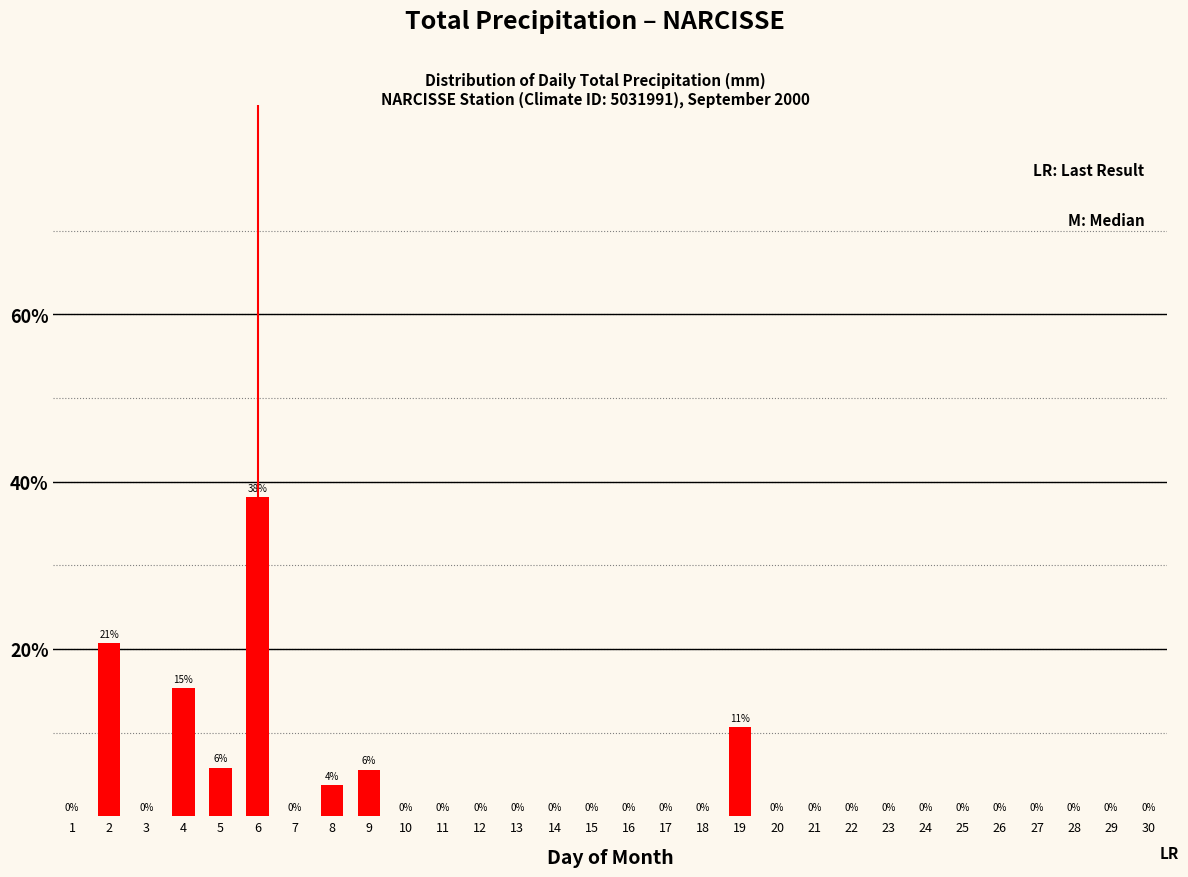

Are the bars horizontal?

No